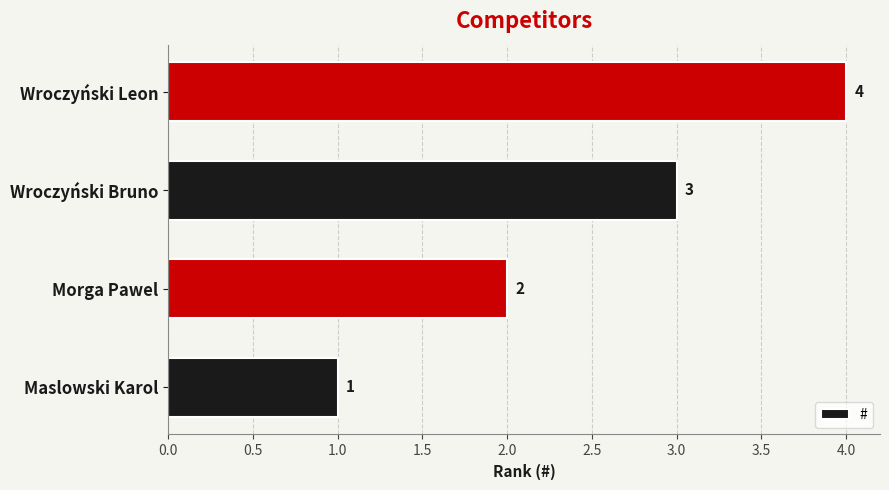

List the labels in order of value, largest first.

Wroczyński Leon, Wroczyński Bruno, Morga Pawel, Maslowski Karol